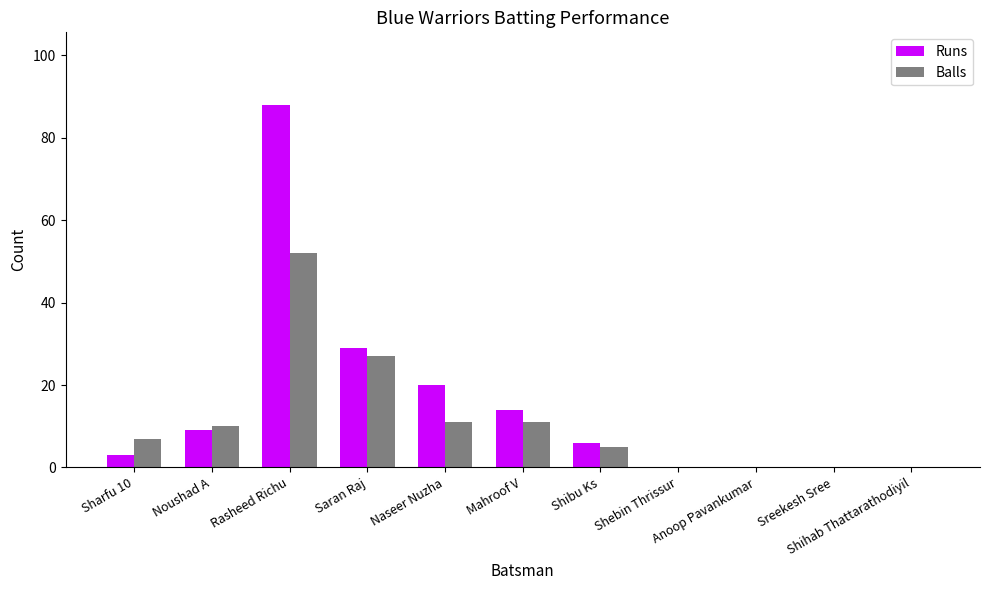

How many categories are shown in the chart?

11